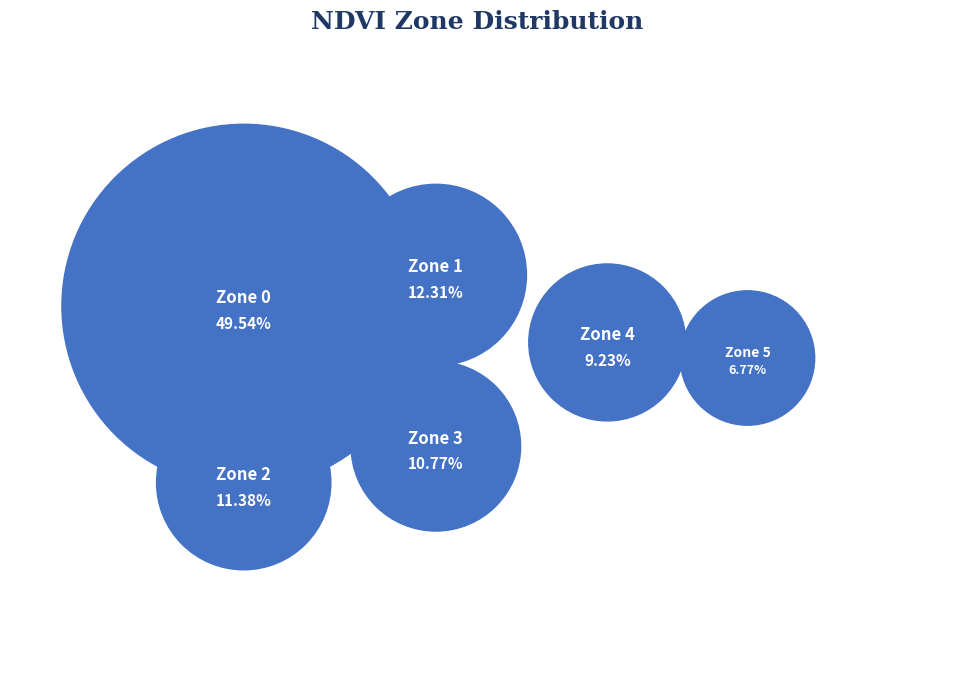

Count the number of slices in the pie.

6